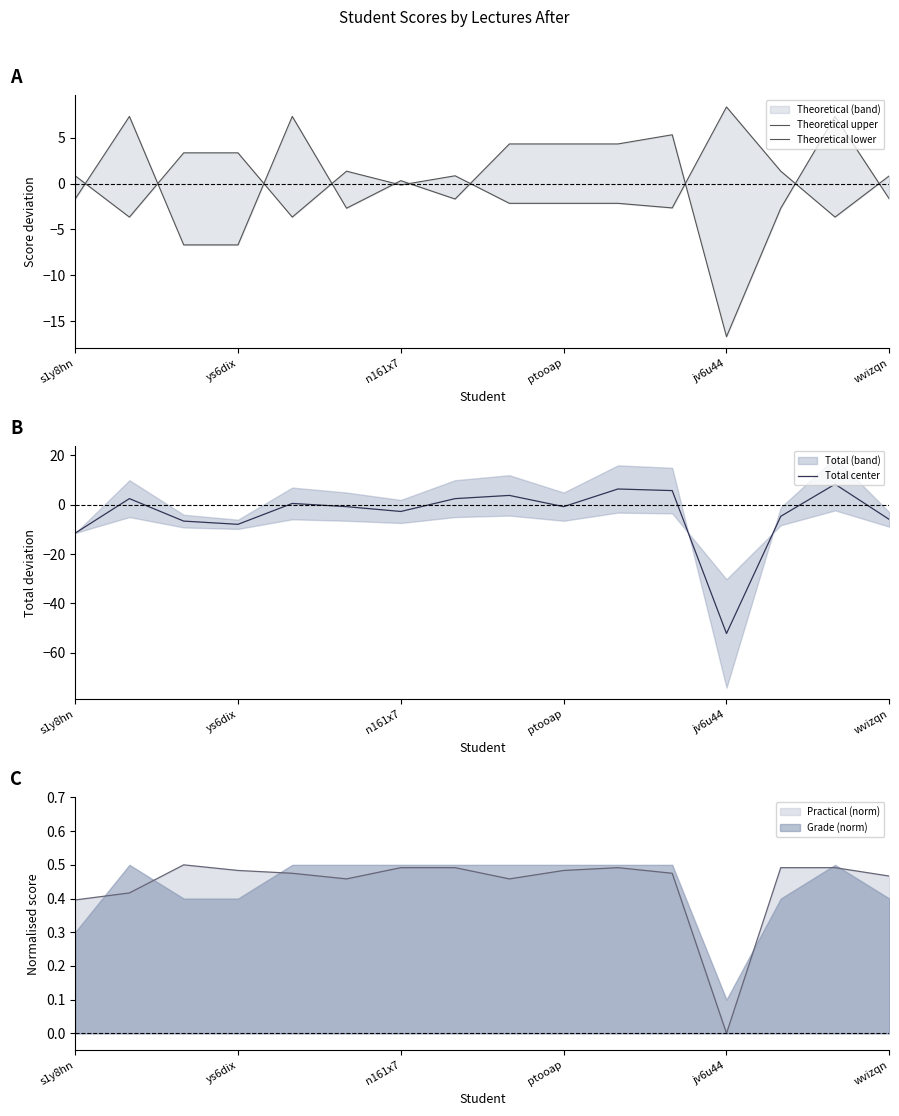

Is it true that Total center equals -2.8 at wvizqn?

False